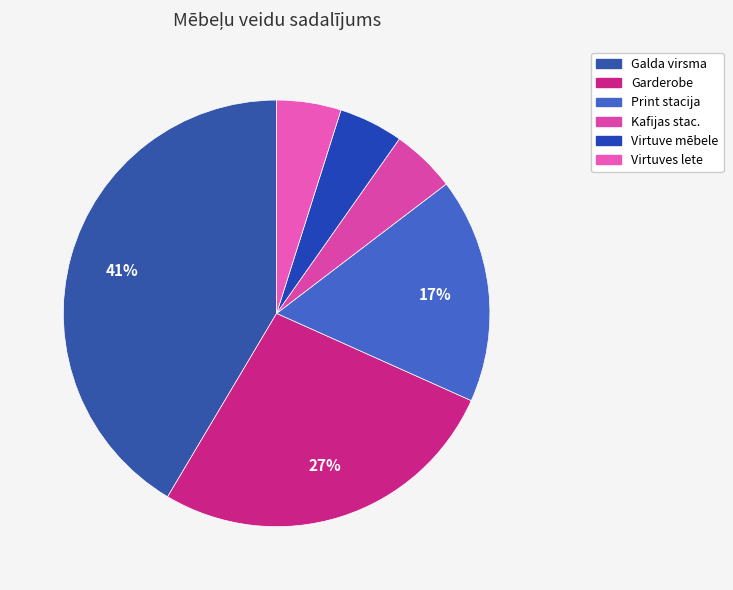

Count the number of slices in the pie.

6